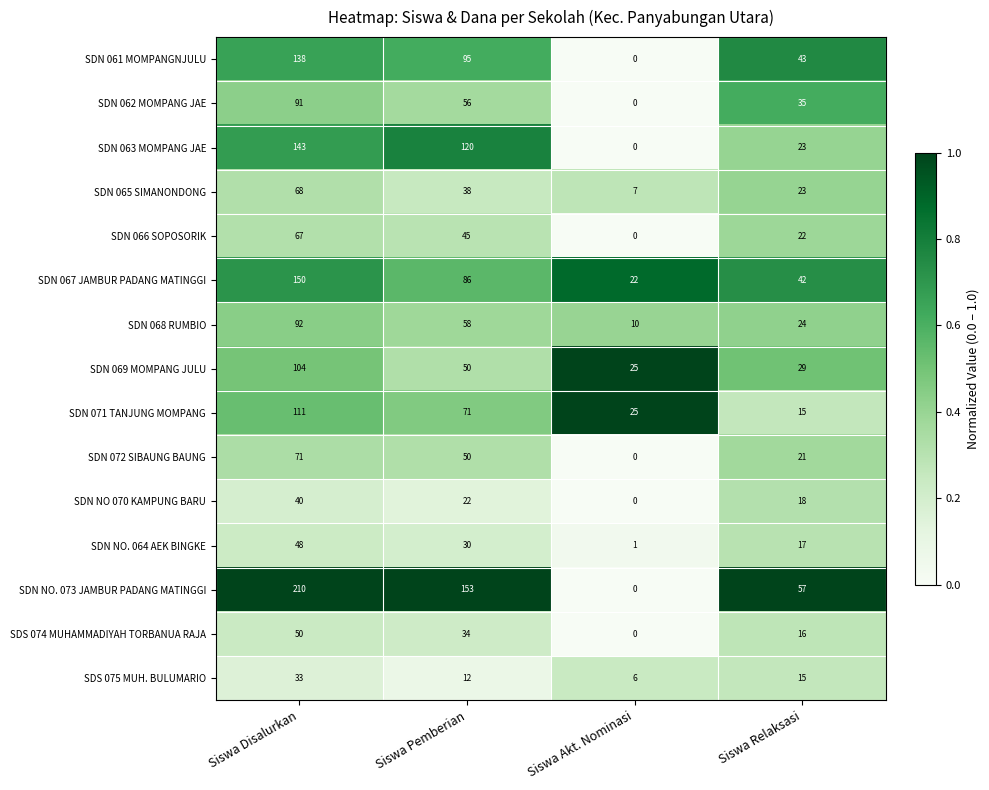

Rank the series by their maximum value, from lowest to highest.

SDS 075 MUH. BULUMARIO, SDN NO 070 KAMPUNG BARU, SDN NO. 064 AEK BINGKE, SDS 074 MUHAMMADIYAH TORBANUA RAJA, SDN 066 SOPOSORIK, SDN 065 SIMANONDONG, SDN 072 SIBAUNG BAUNG, SDN 062 MOMPANG JAE, SDN 068 RUMBIO, SDN 069 MOMPANG JULU, SDN 071 TANJUNG MOMPANG, SDN 061 MOMPANGNJULU, SDN 063 MOMPANG JAE, SDN 067 JAMBUR PADANG MATINGGI, SDN NO. 073 JAMBUR PADANG MATINGGI